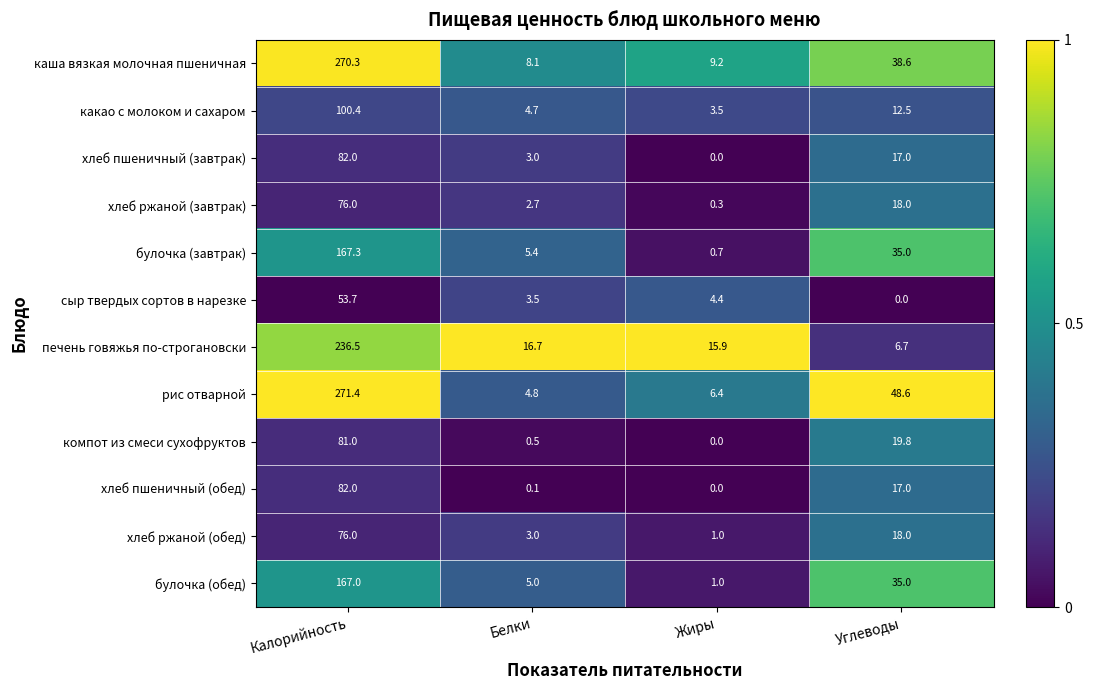

What is the difference between the каша вязкая молочная пшеничная values at Жиры and Калорийность?

261.1